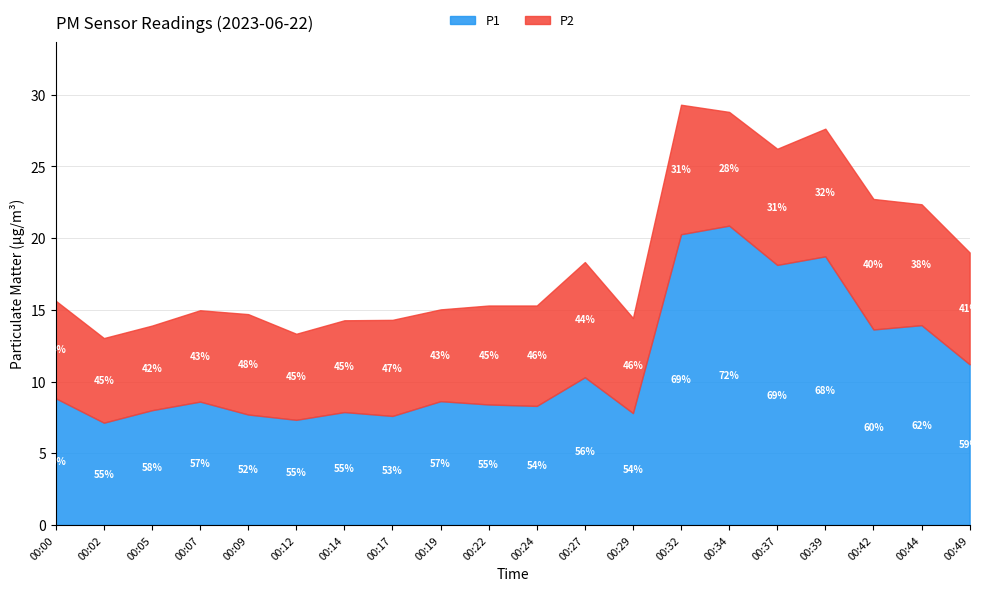

What are all the series names shown in the legend?

P1, P2